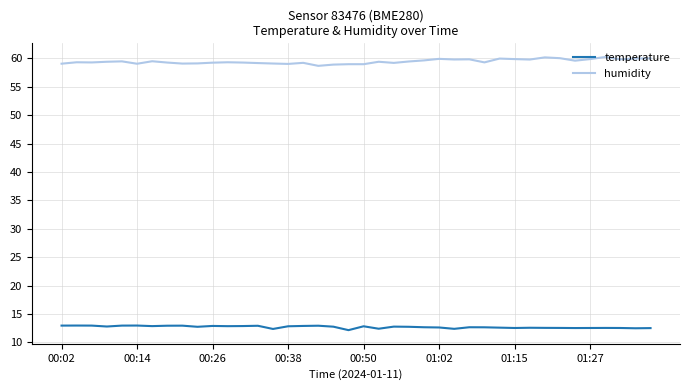

What is the smallest value displayed?

12.2